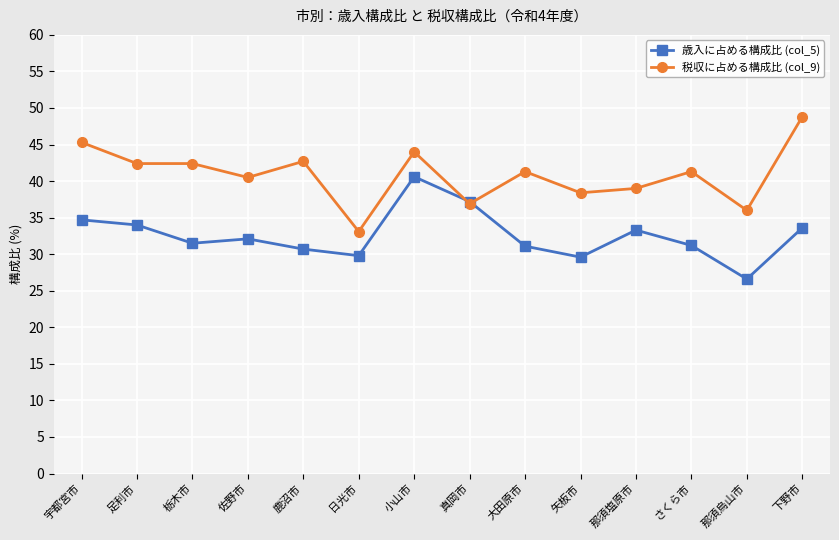

How many values in the 歳入に占める構成比 (col_5) series exceed 32?

7